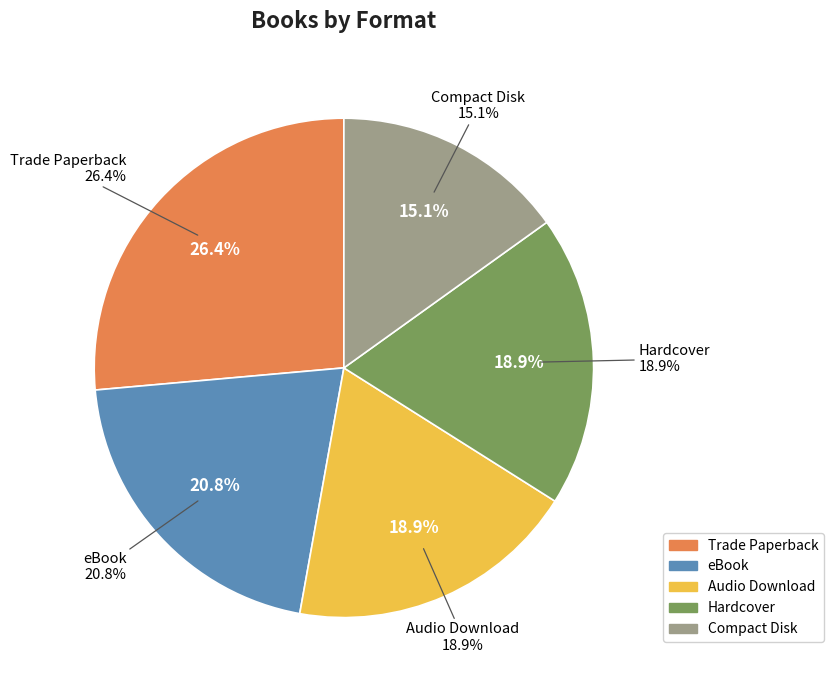

What is the ratio of the value at Trade Paperback to the value at Audio Download?

1.4